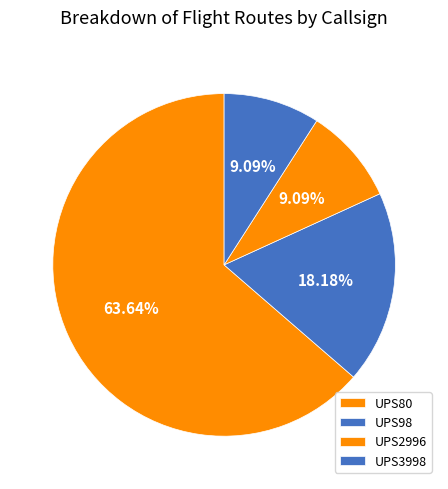

Do UPS2996 and UPS3998 together represent more than half of the pie?

No